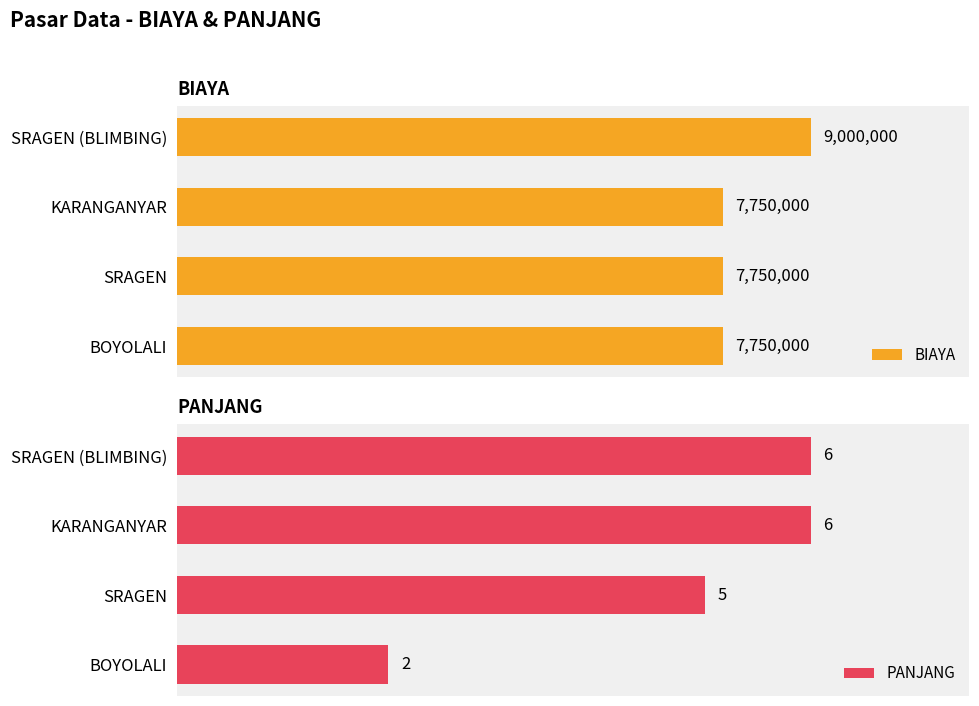

The value of BIAYA at 3 is 5756055. True or false?

False